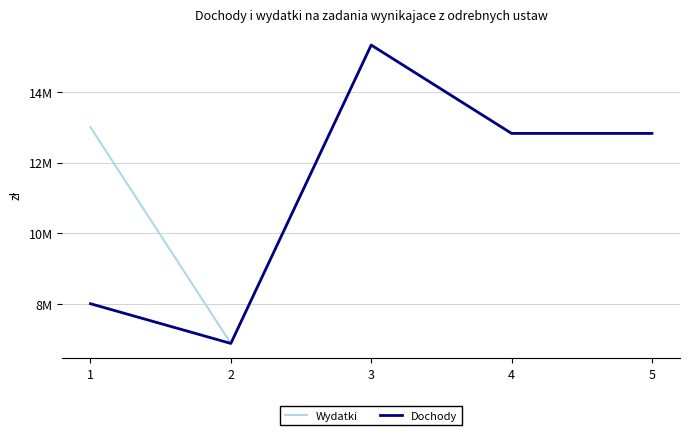

Which series has the widest spread of values?

Wydatki